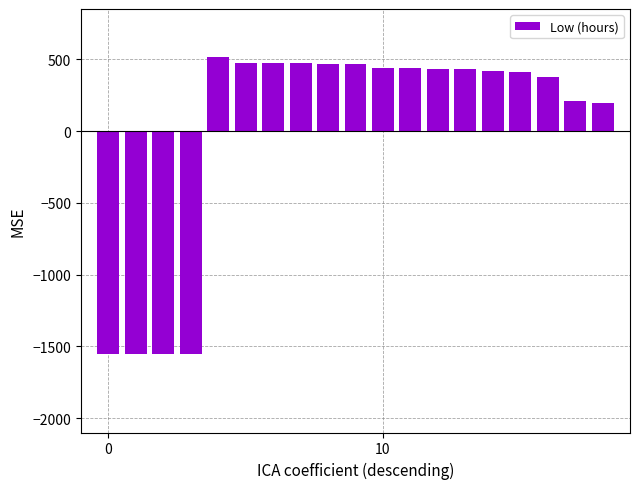

What is the minimum value shown in the chart?

-1555.2